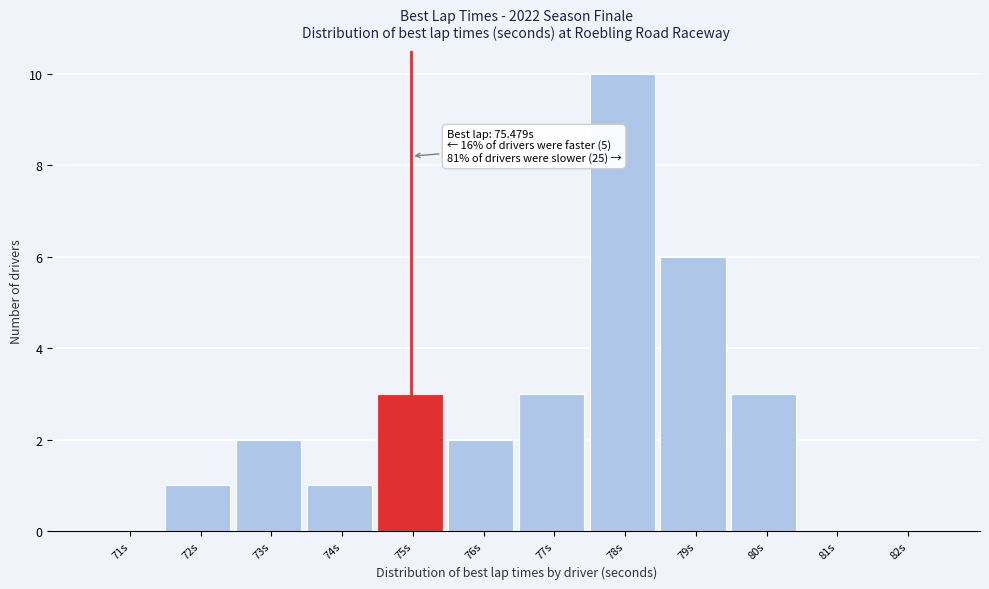

Reading right to left, what are all the values shown in this chart?

82s=0	81s=0	80s=3	79s=6	78s=10	77s=3	76s=2	75s=3	74s=1	73s=2	72s=1	71s=0